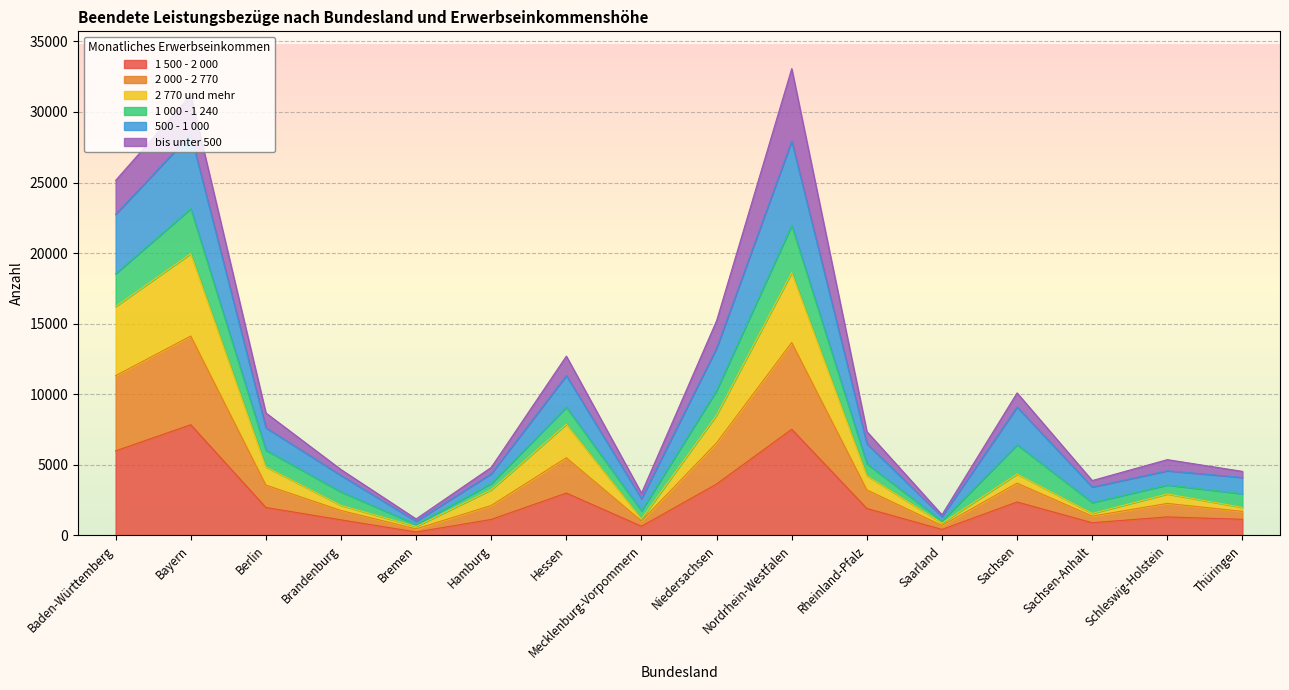

Which series changed the most between Berlin and Sachsen?

500 - 1 000